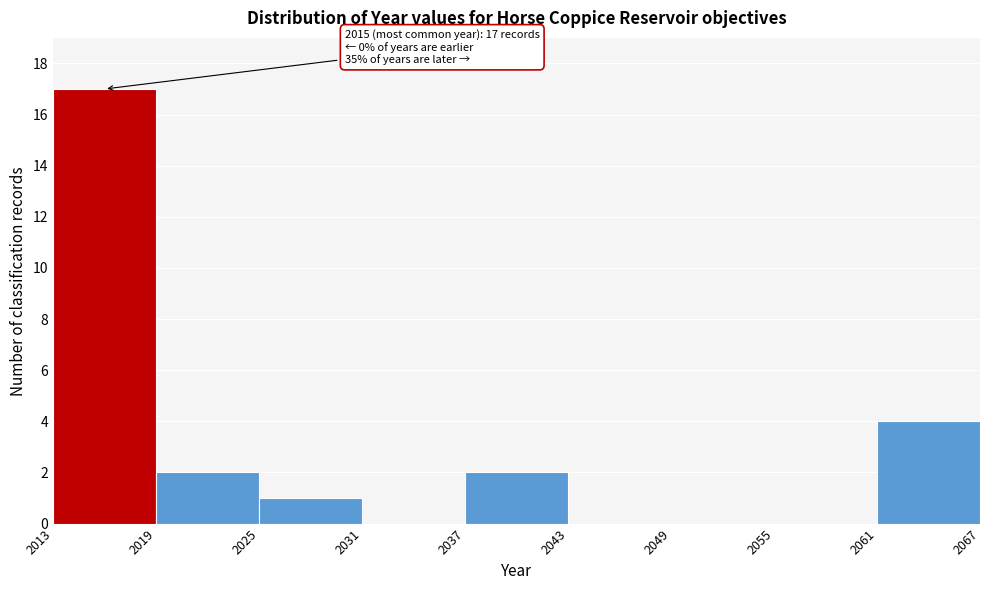

Which range on the x-axis has the tallest bar?

2013 to 2019